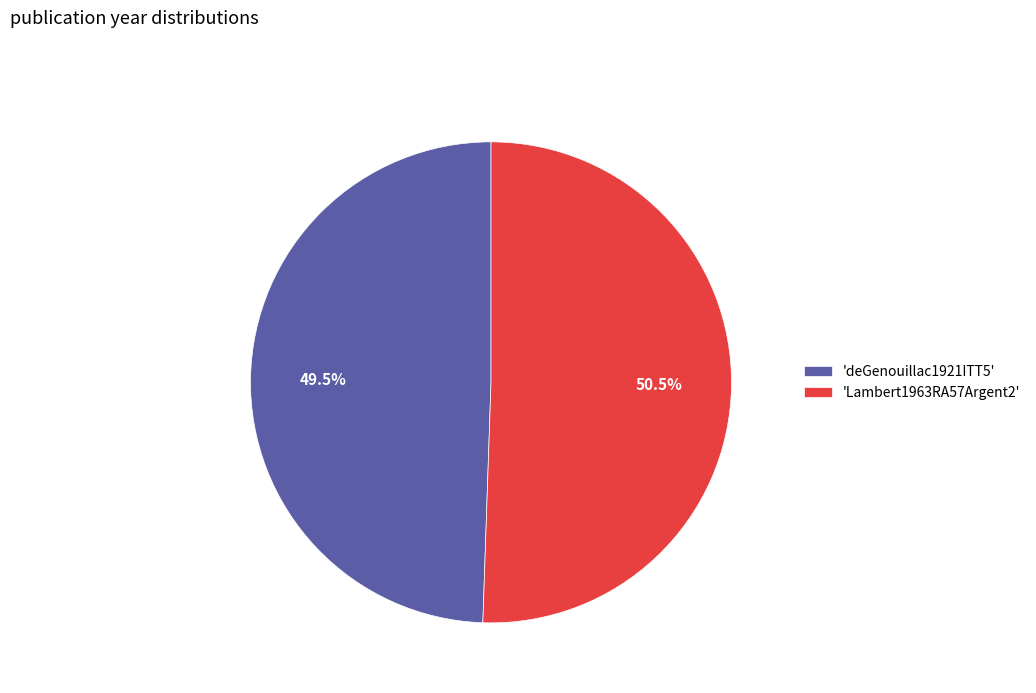

Combined, do 'Lambert1963RA57Argent2' and 'deGenouillac1921ITT5' account for over 50%?

Yes